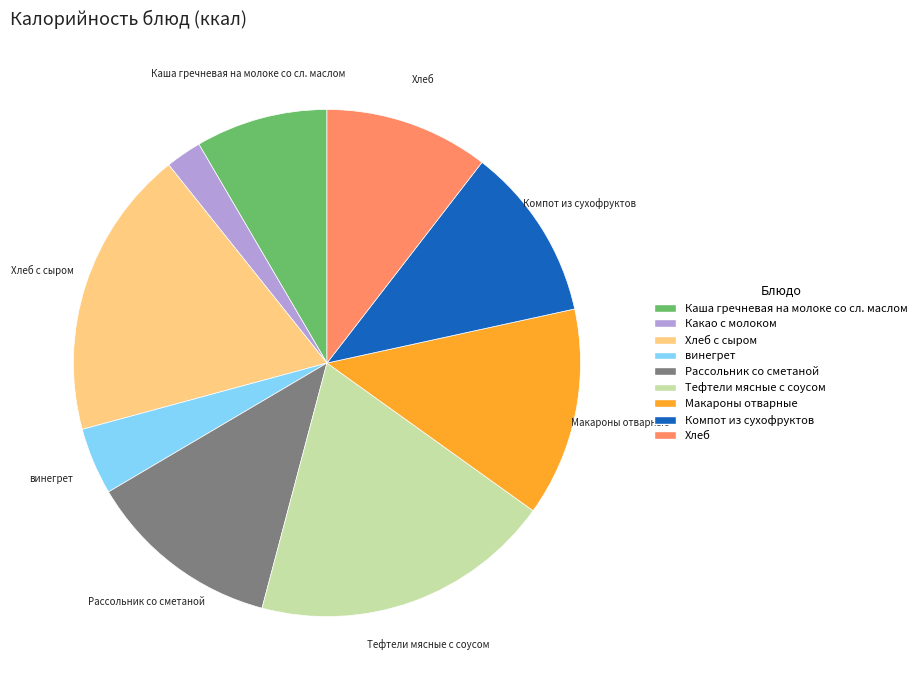

How many segments does this pie chart have?

9